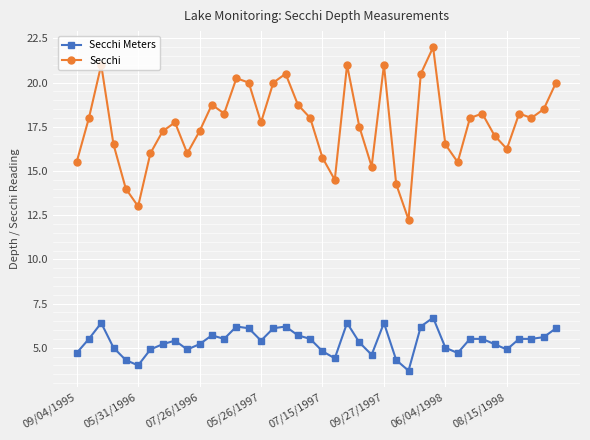

Rank the series by their average value, from highest to lowest.

Secchi, Secchi Meters